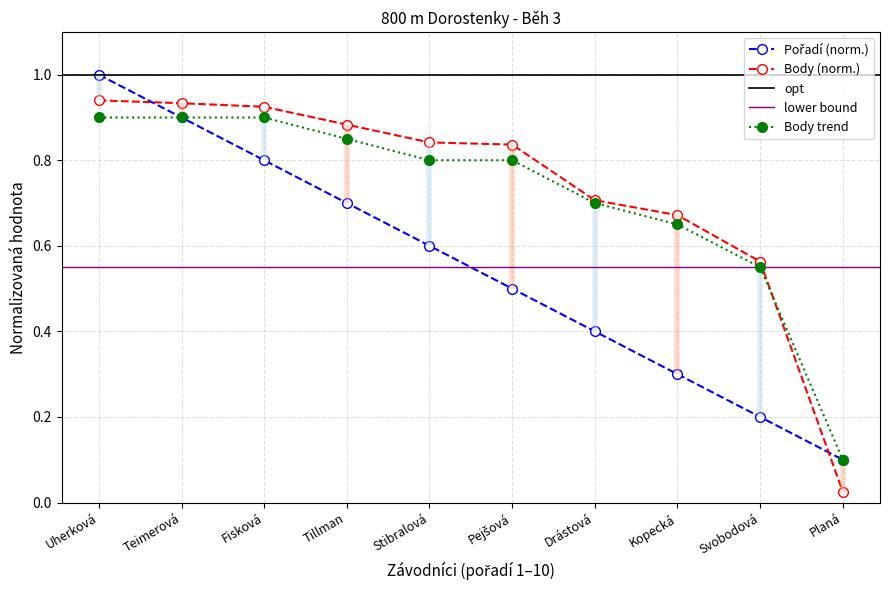

True or false: Body trend has a value of 0.9 at Drástová.

False